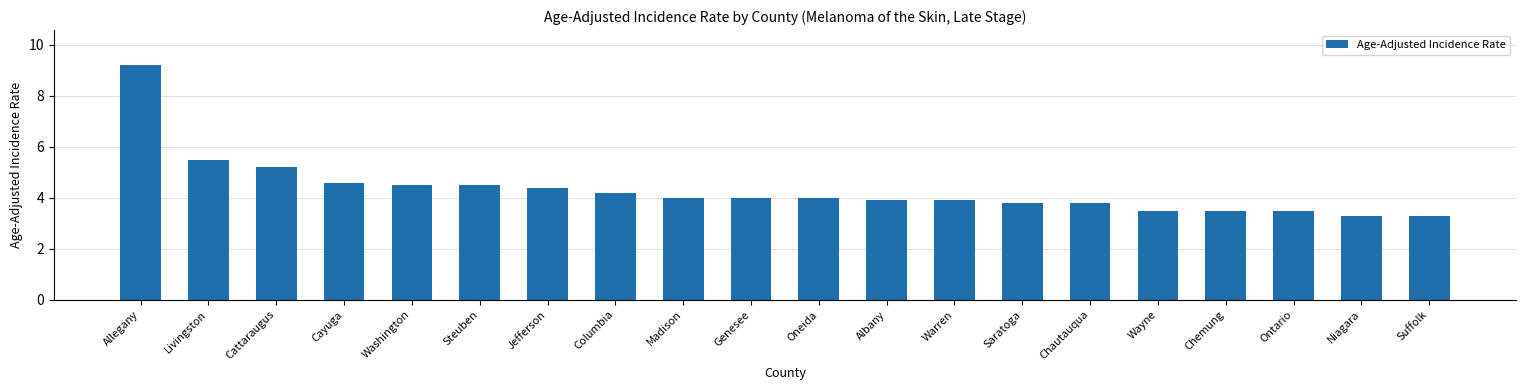

Read the value at Wayne.

3.5